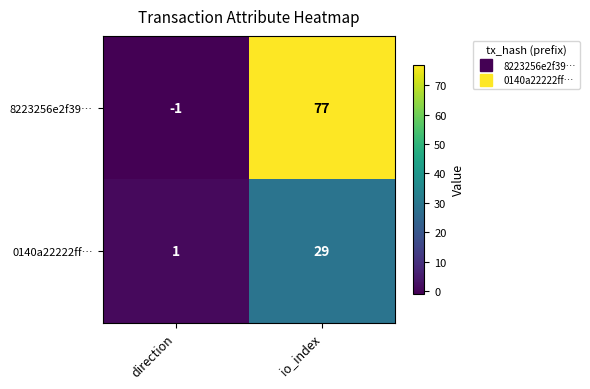

Is it true that 0140a22222ff… equals 2 at direction?

False